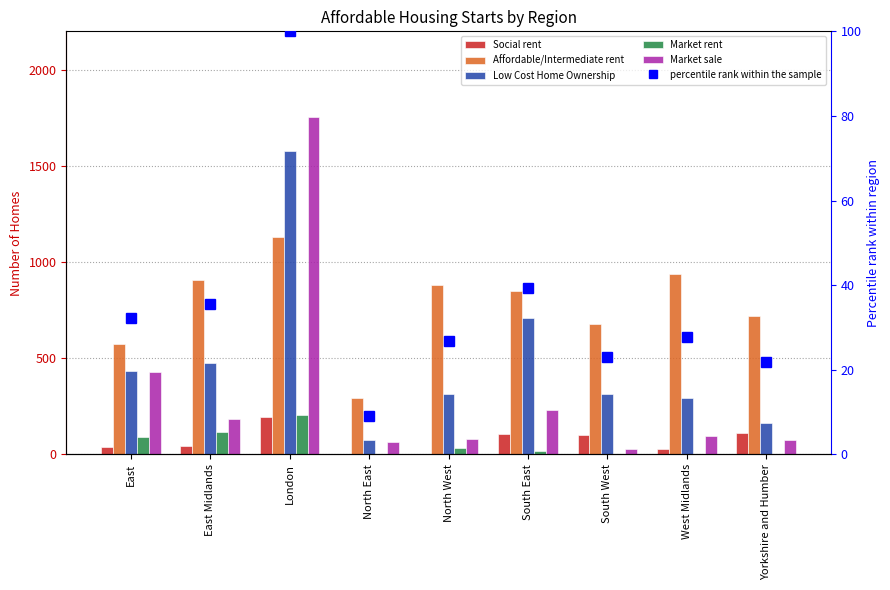

What value does the Affordable/Intermediate rent series have at London?

1132.0